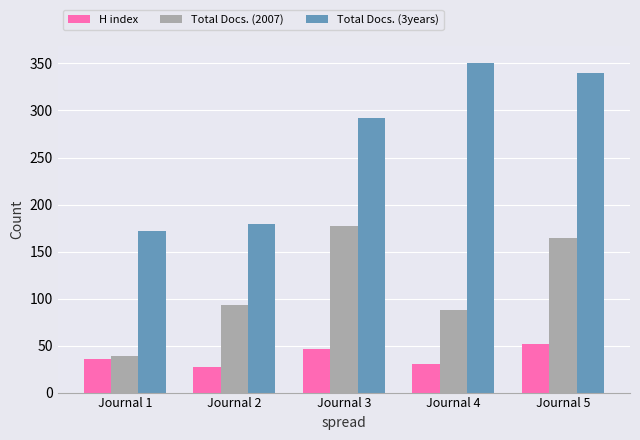

At which label is Total Docs. (2007) closest to 108?

Journal 2